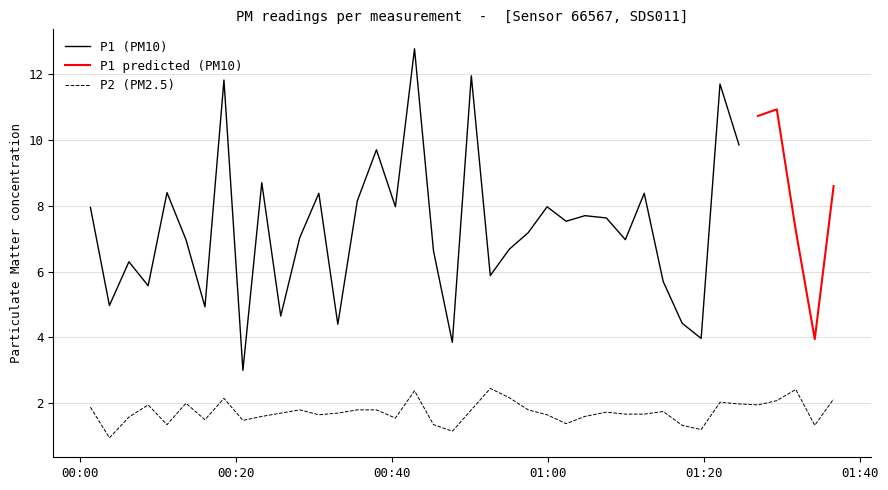

At which label is the value closest to 1?

00:20